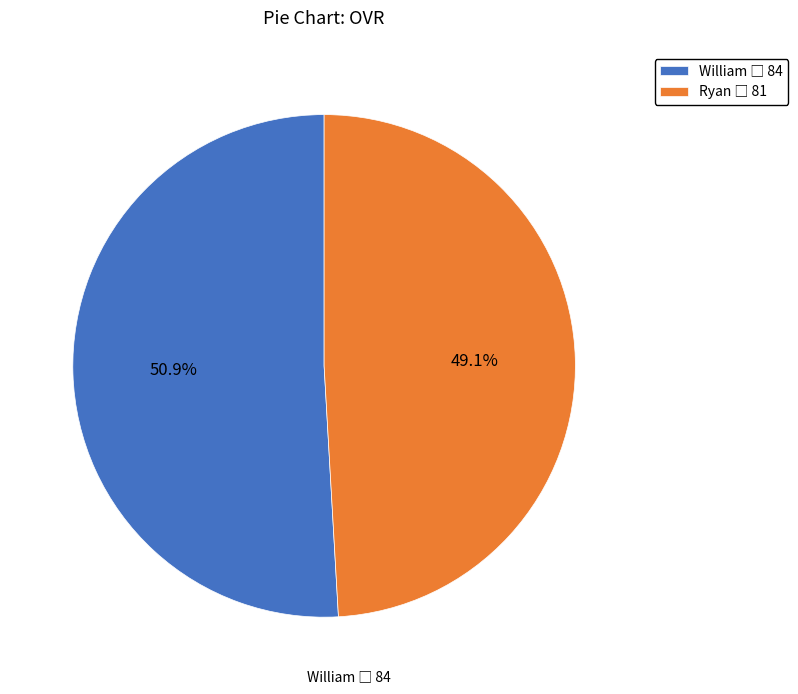

Which has a higher value, Ryan or William?

William